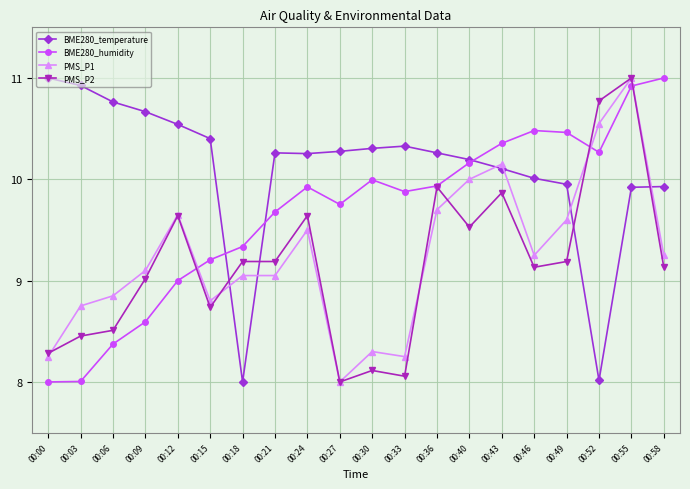

How many data points in PMS_P1 are less than 9?

7